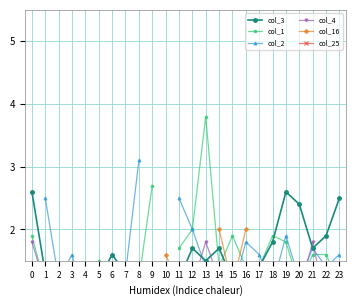

At which category is the sum across all series the highest?

18